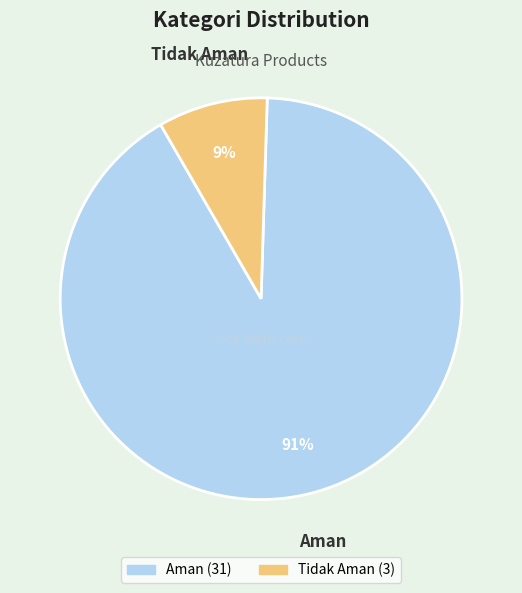

Which has a higher value, Tidak Aman or Aman?

Aman